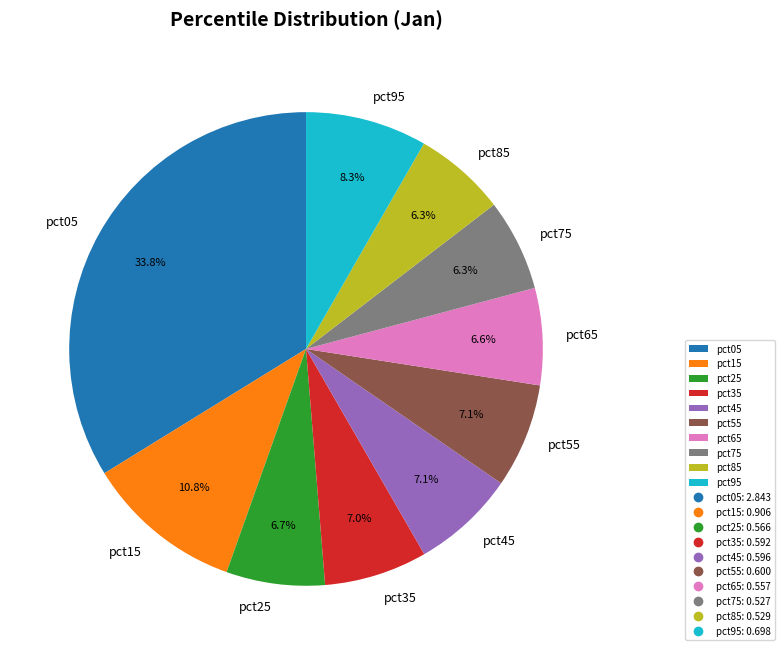

Combined, what portion of the pie is pct65 and pct55?

13.7%